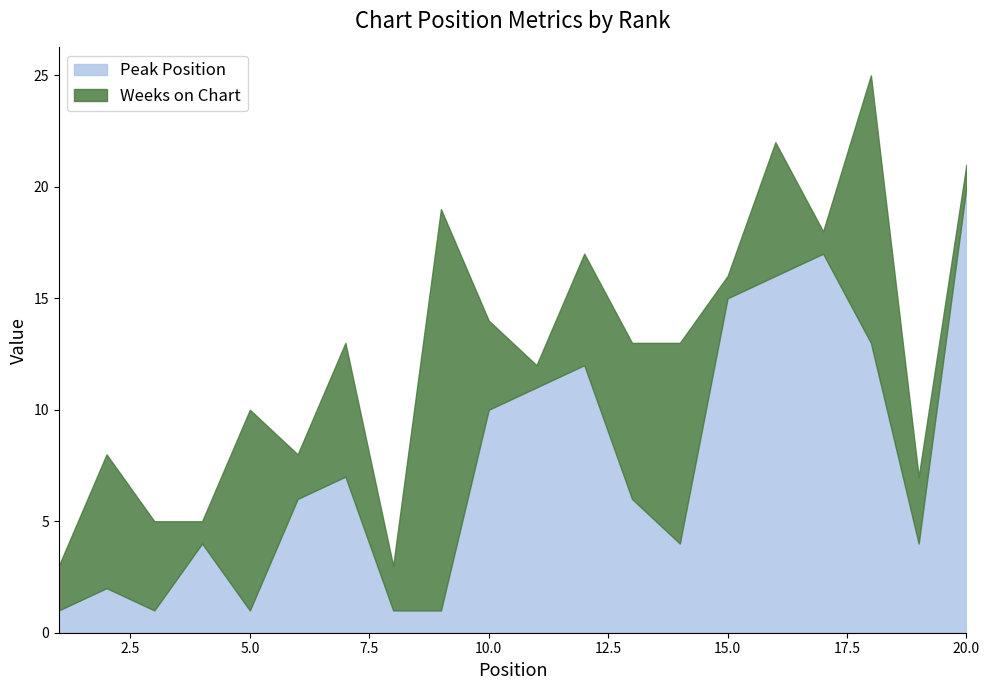

At which label does Peak Position reach its peak?

20.0